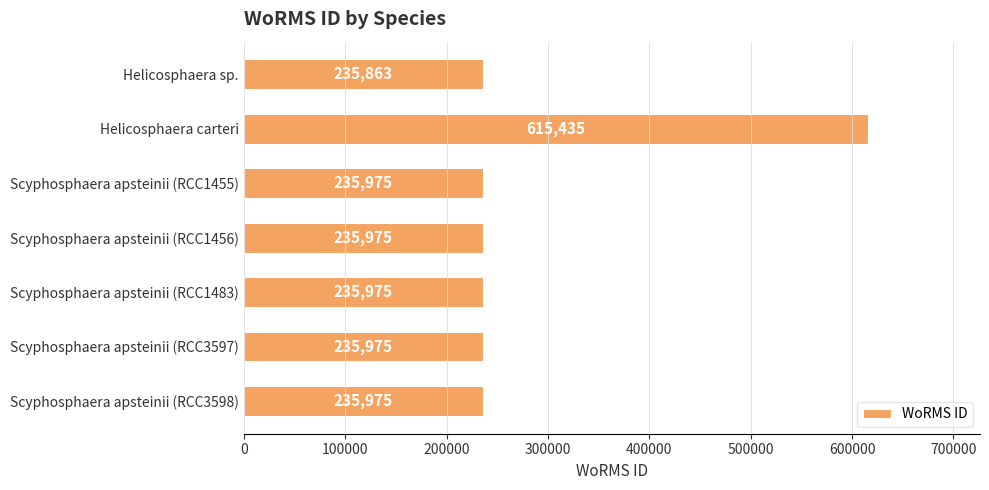

What is the difference between the maximum and second lowest values?

379460